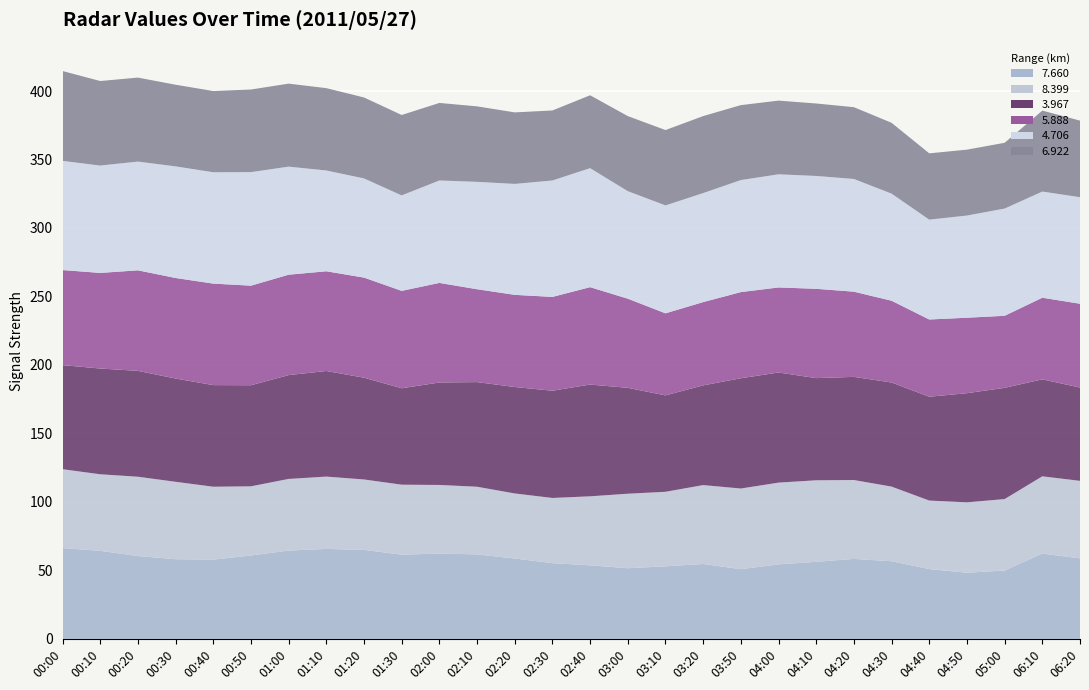

Reading left to right, transcribe all the data shown in this chart.

7.660: 66.3	64.3	60.5	58.2	57.9	60.9	64.5	65.7	65.0	61.5	62.3	61.7	58.7	55.3	53.7	51.6	53.0	54.7	50.9	54.4	56.3	58.4	56.7	51.0	48.3	49.9	62.3	58.8
8.399: 57.6	55.9	57.9	56.5	53.2	50.5	52.3	52.8	51.4	51.1	50.1	49.4	47.5	47.6	50.4	54.4	54.4	57.6	58.9	59.7	59.5	57.6	54.5	50.0	51.4	52.2	56.4	56.6
3.967: 76.0	77.2	77.3	75.4	74.2	73.8	75.8	77.1	74.3	70.4	74.8	76.4	77.7	78.3	81.6	77.3	70.4	72.8	80.5	80.4	74.6	75.3	76.0	75.8	79.7	81.2	70.8	68.1
5.888: 69.4	69.8	73.4	73.4	74.1	72.7	73.3	72.8	73.1	71.1	72.7	67.8	67.3	68.5	71.1	65.1	59.9	60.8	62.9	62.1	65.2	62.2	59.7	56.4	55.1	52.6	59.6	61.2
4.706: 79.7	78.4	79.4	81.5	81.3	82.9	78.9	73.6	72.4	69.7	74.8	78.4	81.0	85.0	86.9	78.5	78.8	79.6	81.8	82.6	82.4	82.3	78.2	72.9	74.6	78.3	77.5	77.8
6.922: 65.6	61.7	61.3	59.6	59.3	60.3	60.6	60.1	59.1	58.7	56.6	55.1	52.2	51.1	53.2	54.8	55.0	56.2	54.7	53.8	52.9	52.4	51.7	48.4	48.1	48.0	59.1	55.9